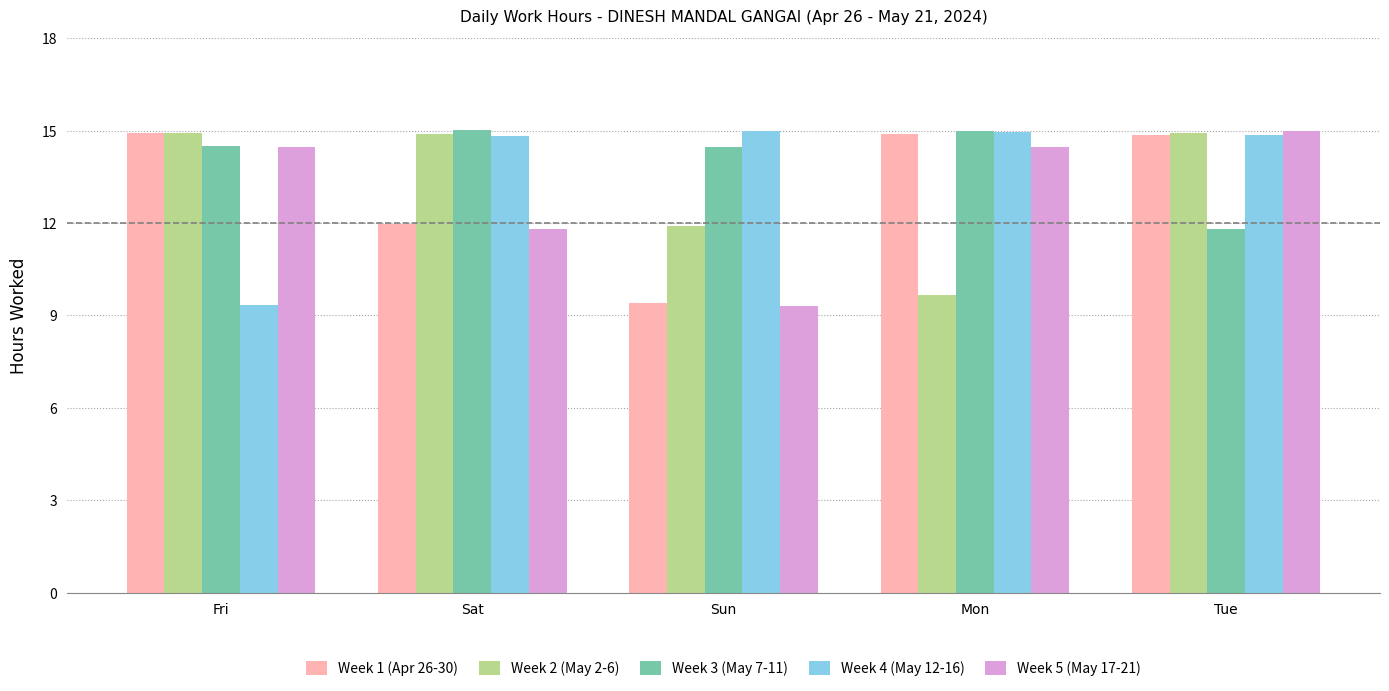

Is it true that Week 1 (Apr 26-30) equals 14.9 at Mon?

True